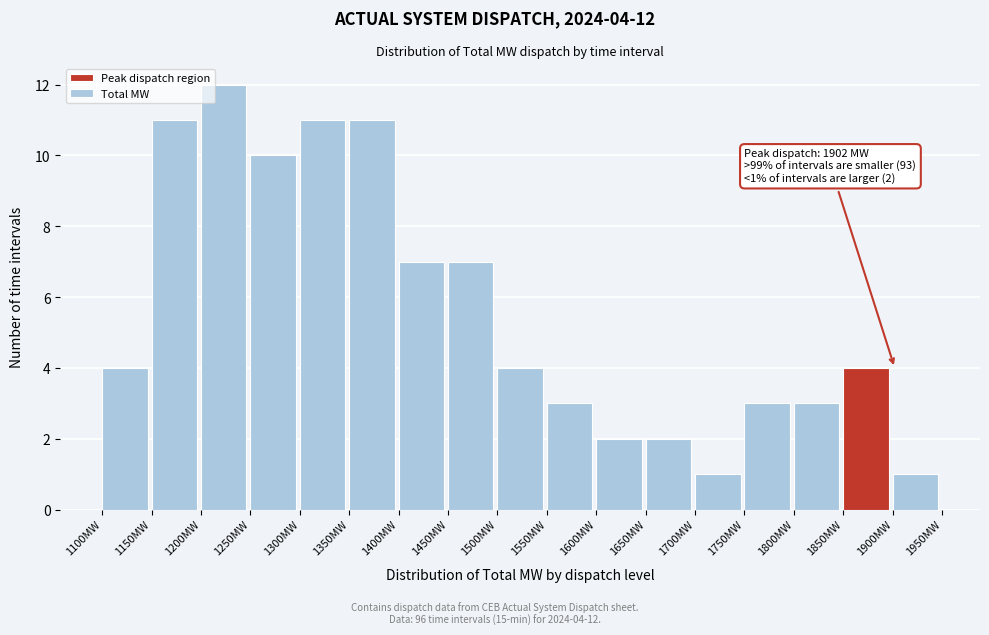

Which range on the x-axis has the tallest bar?

1200 to 1250